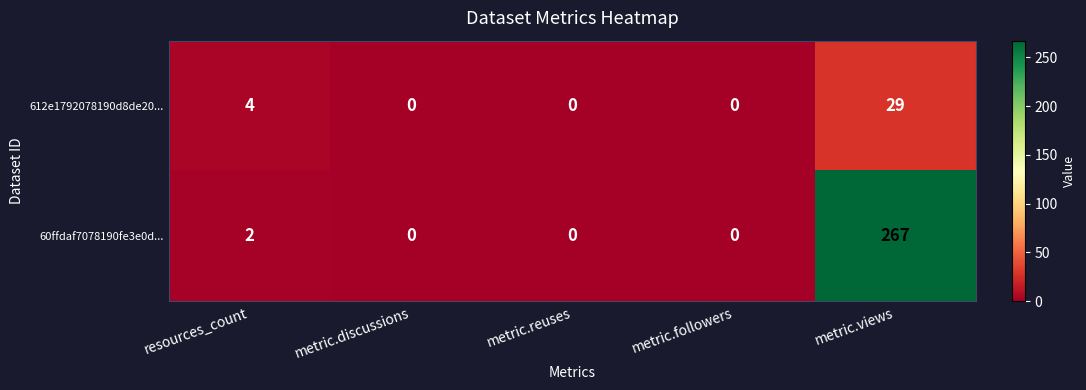

List the series in order of their overall mean, highest first.

60ffdaf7078190fe3e0d..., 612e1792078190d8de20...